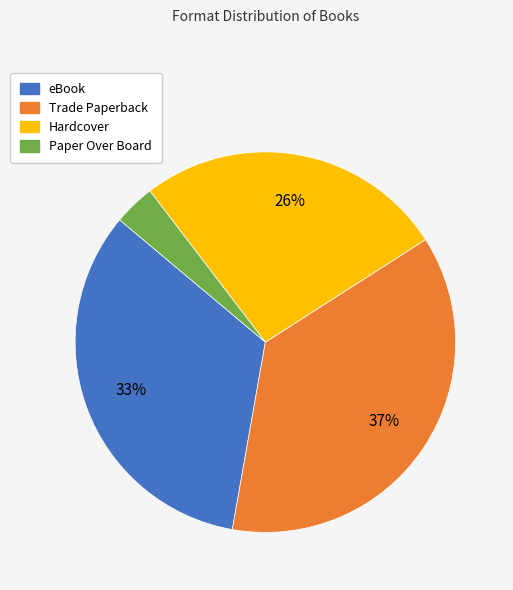

Which has a higher value, Paper Over Board or Hardcover?

Hardcover